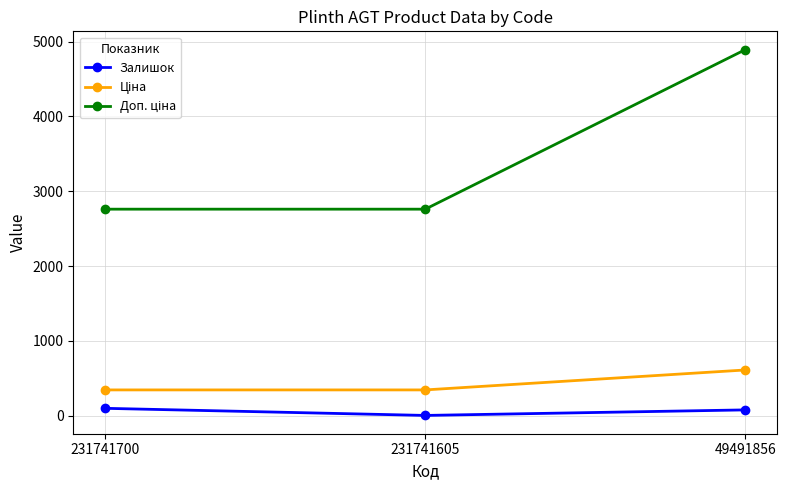

How many distinct data groups are displayed?

3